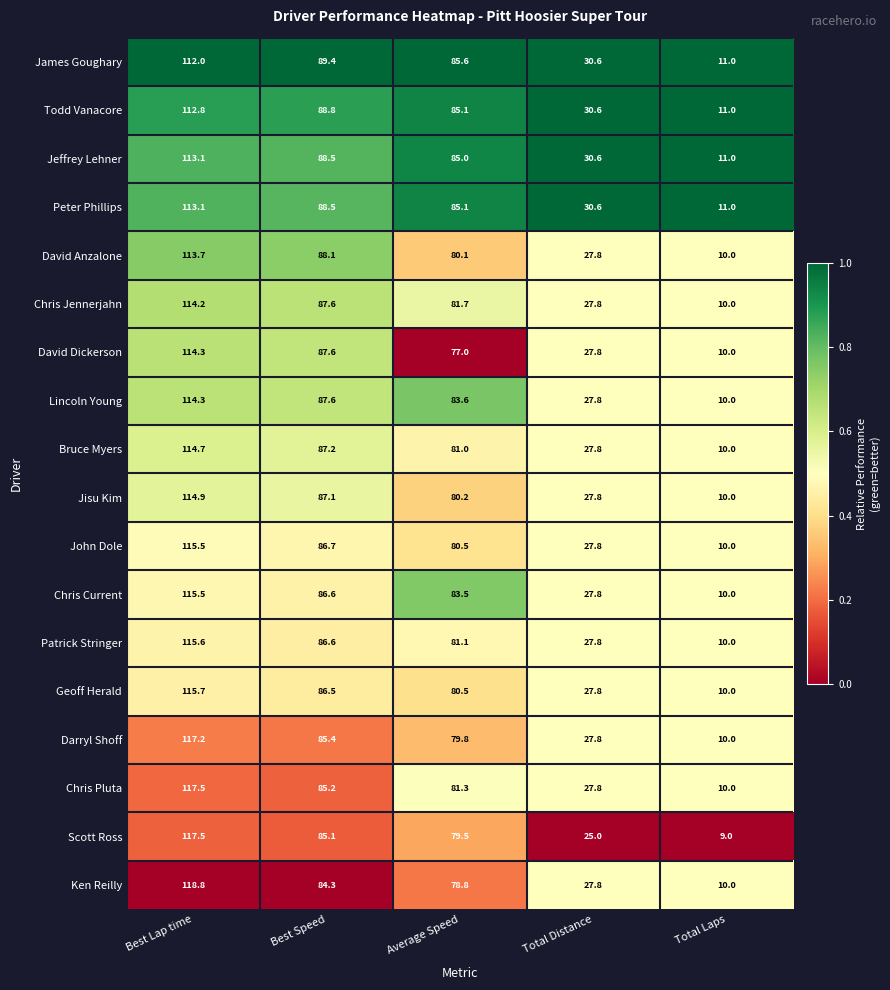

What is the total value across all series at Total Laps?

183.0